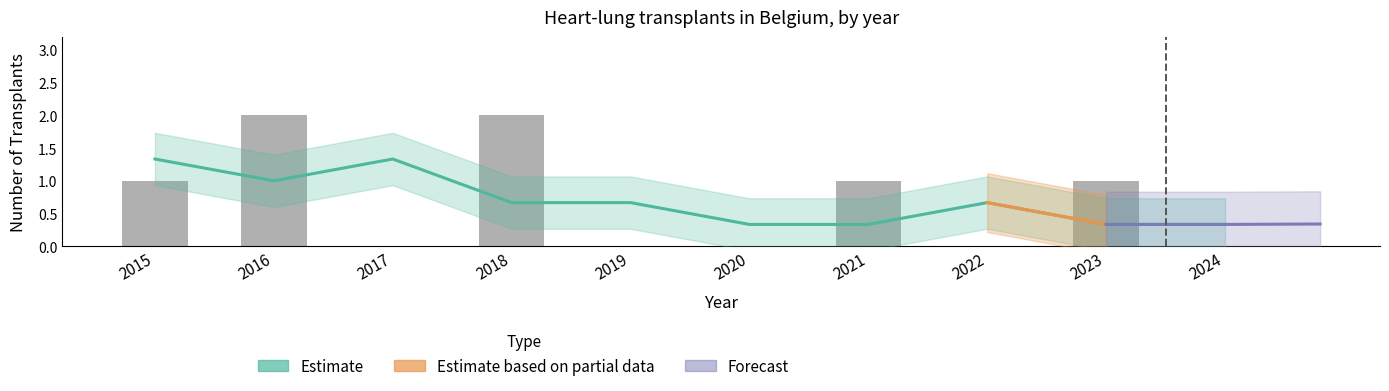

Reading left to right, transcribe all the data shown in this chart.

2015=1	2016=2	2017=0	2018=2	2019=0	2020=0	2021=1	2022=0	2023=1	2024=0